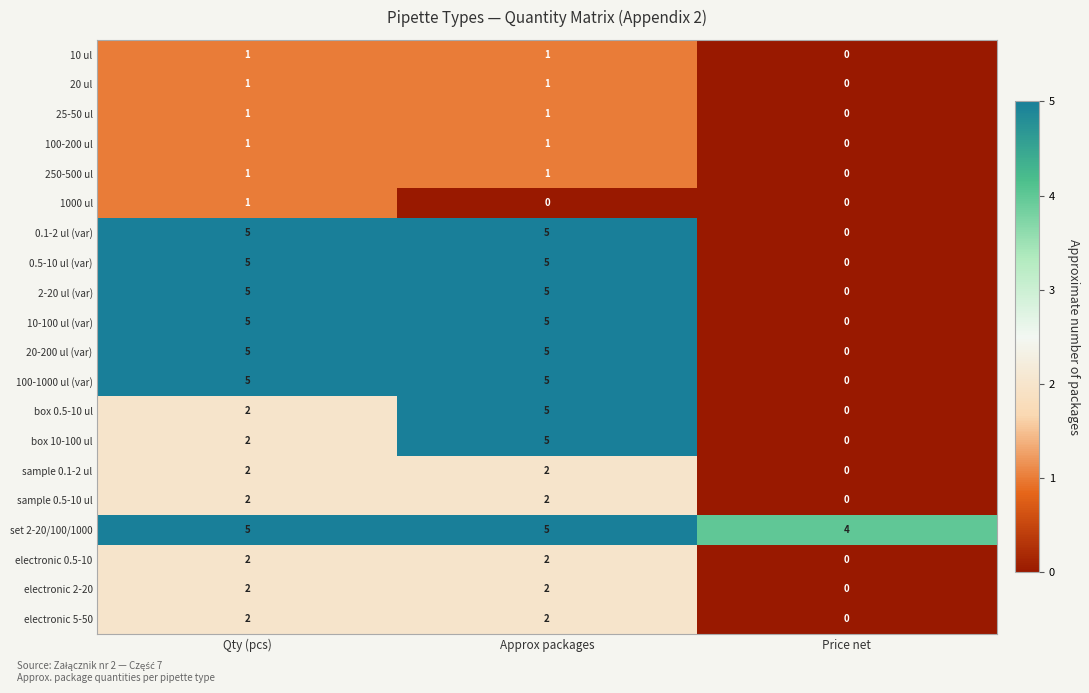

What is the spread (max minus min) of values at Approx packages?

5